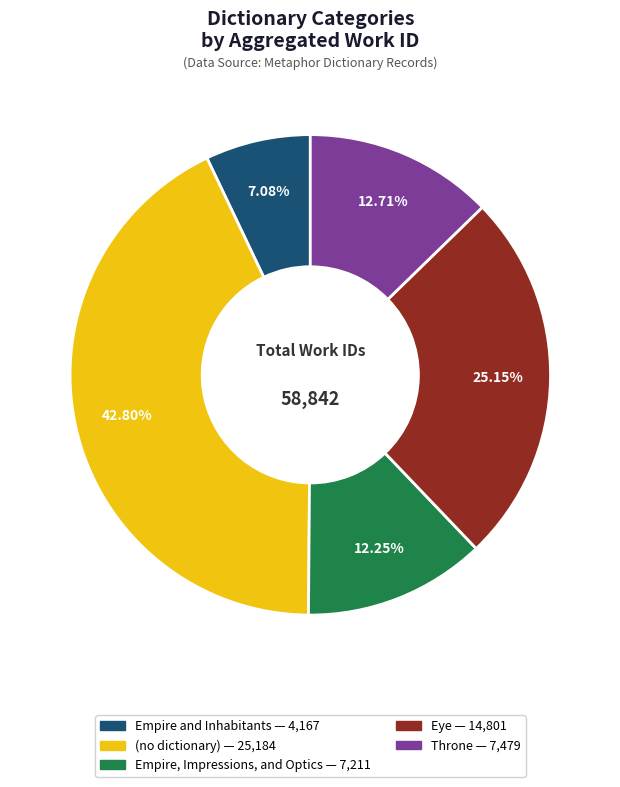

To the nearest percent, what is the difference between the largest and smallest slice percentages?

36%